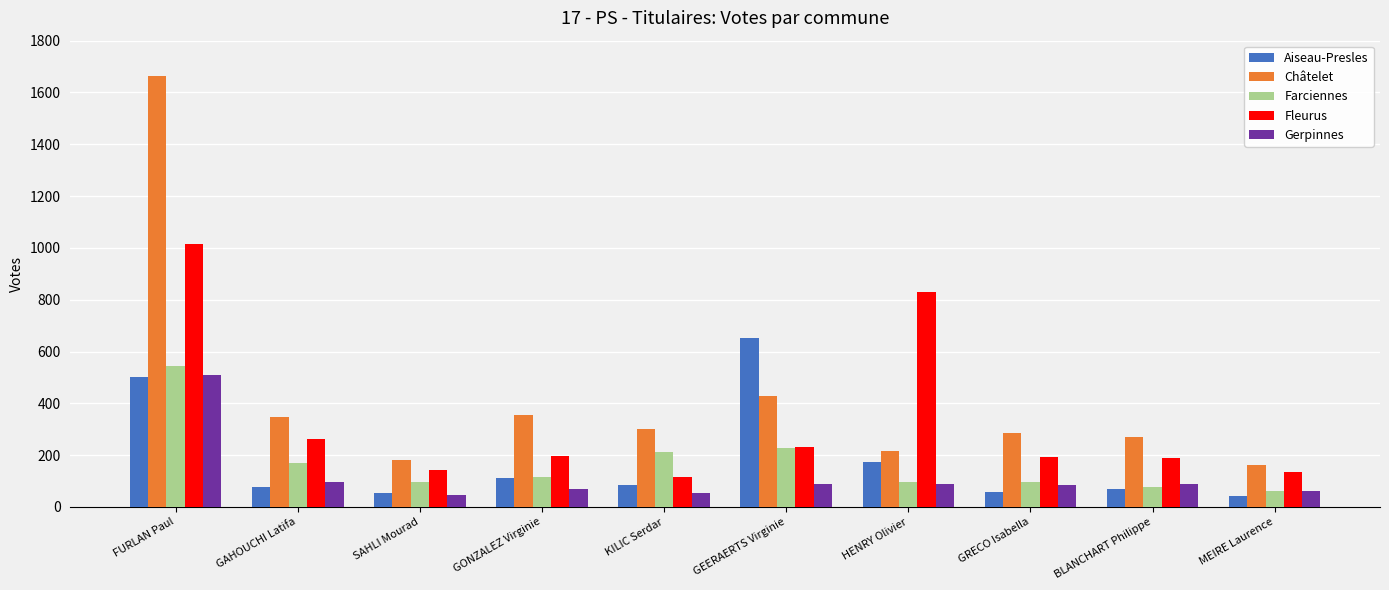

What is the total value across all series at HENRY Olivier?

1407